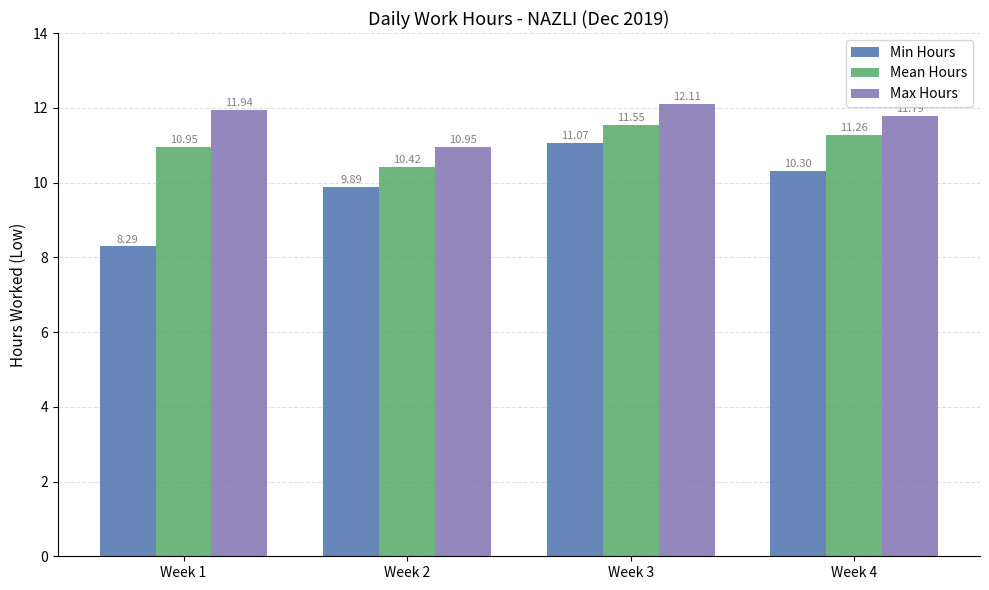

What is the value of the Min Hours bar at the 1st from the left?

8.3